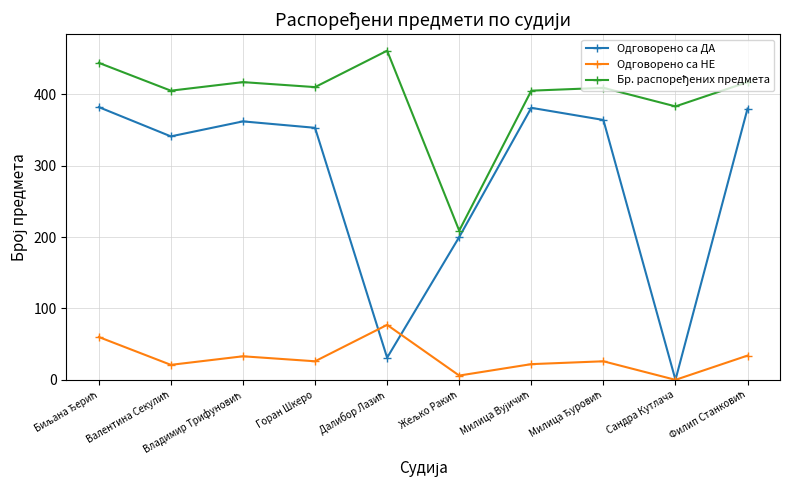

What is the highest value of the Одговорено са ДА series?

382